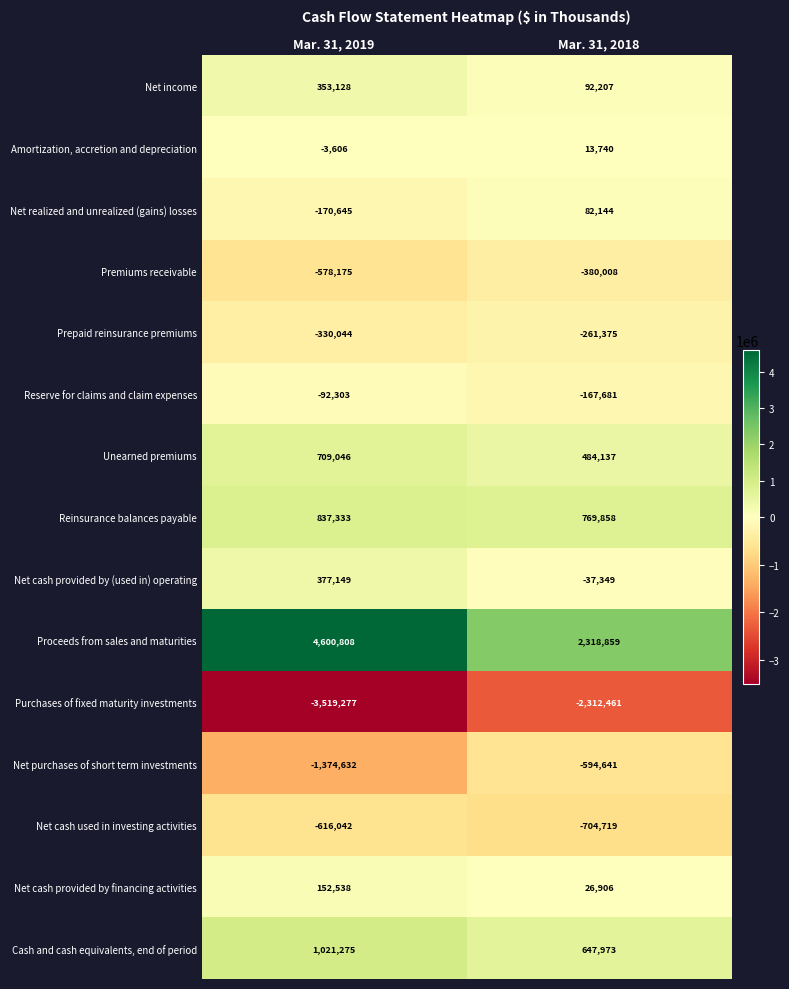

The value of Reserve for claims and claim expenses at Mar. 31, 2018 is -218744. True or false?

False